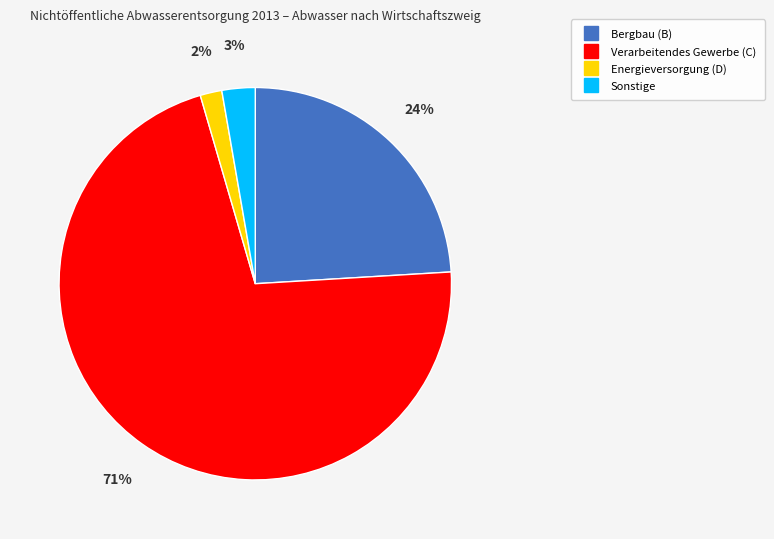

Which slice is the largest?

Verarbeitendes Gewerbe (C)